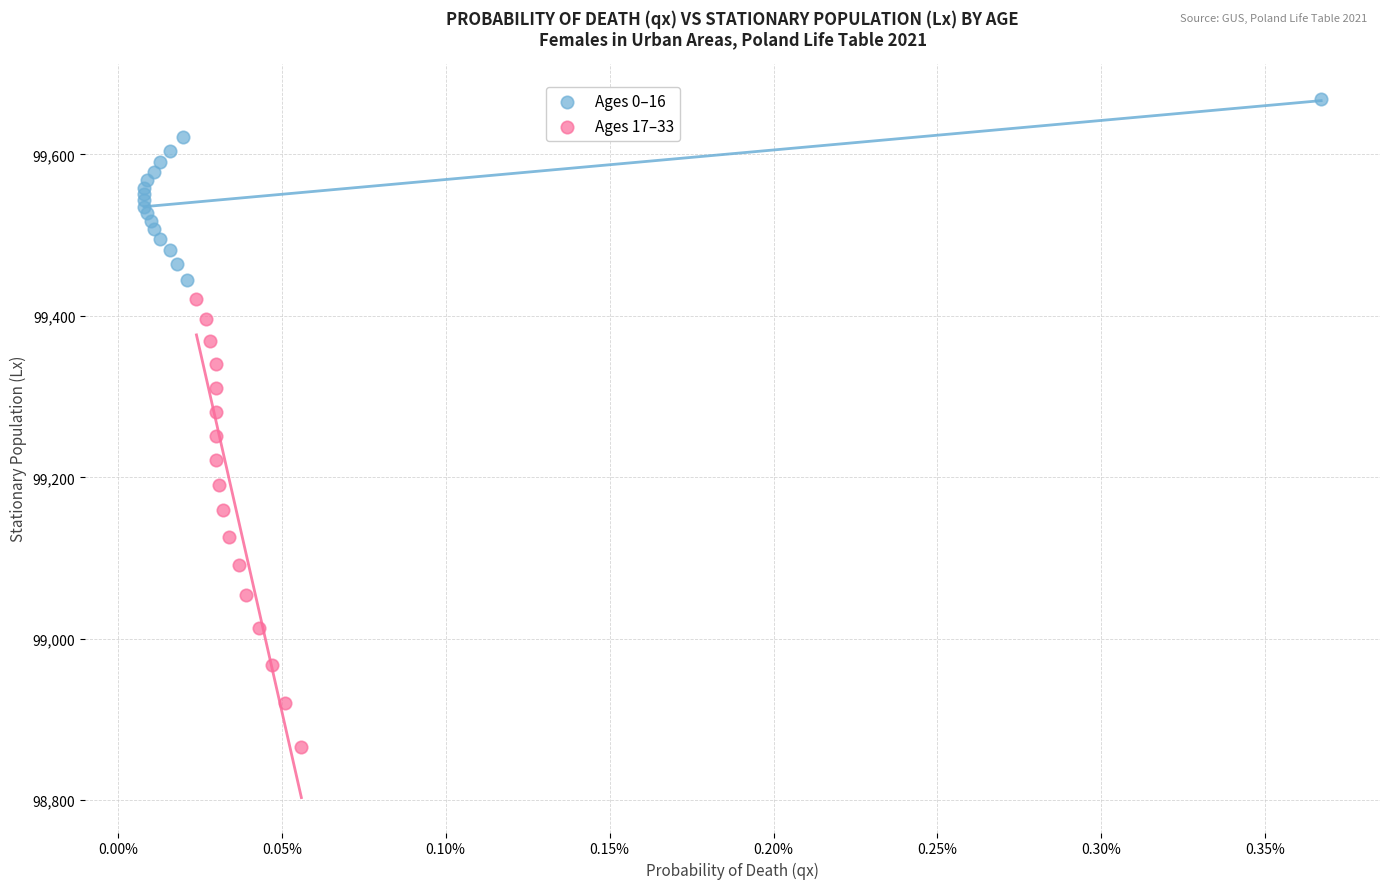

Which series has the widest spread of Y values?

Ages 17–33